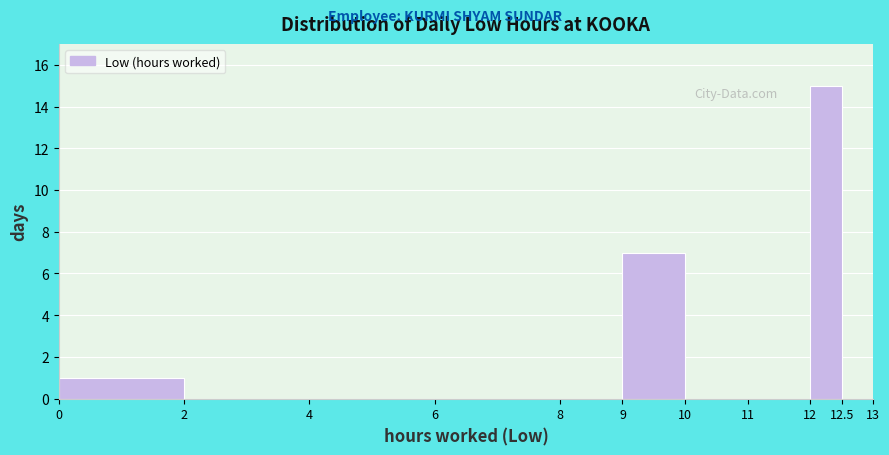

How tall is the bar that spans 0 to 2 on the x-axis? The values are not printed on the chart, so give them approximately, as read against the axis.

1